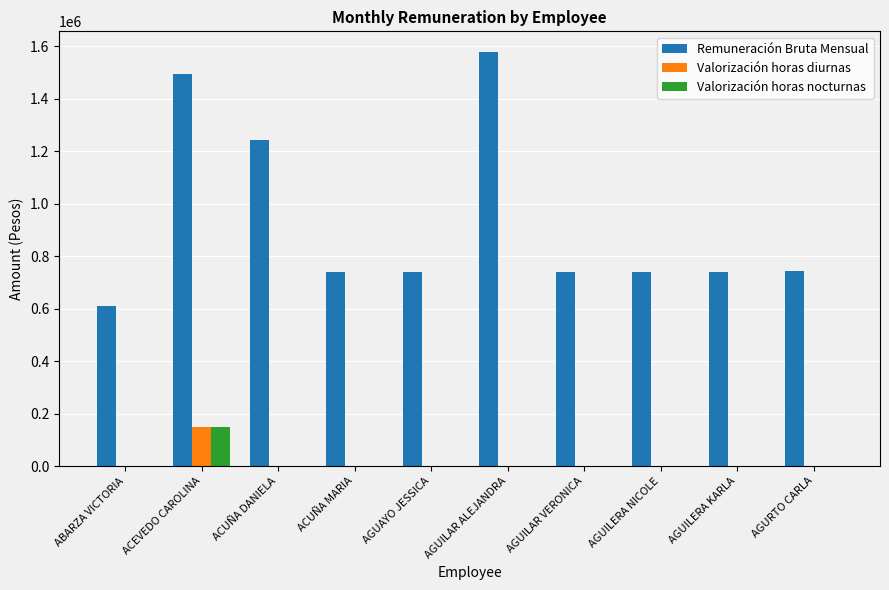

True or false: Valorización horas nocturnas has a value of 0 at AGUILERA KARLA.

True